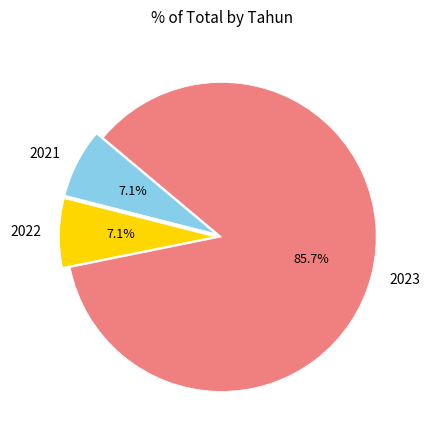

Is the sum of 2023 and 2021 greater than half?

Yes